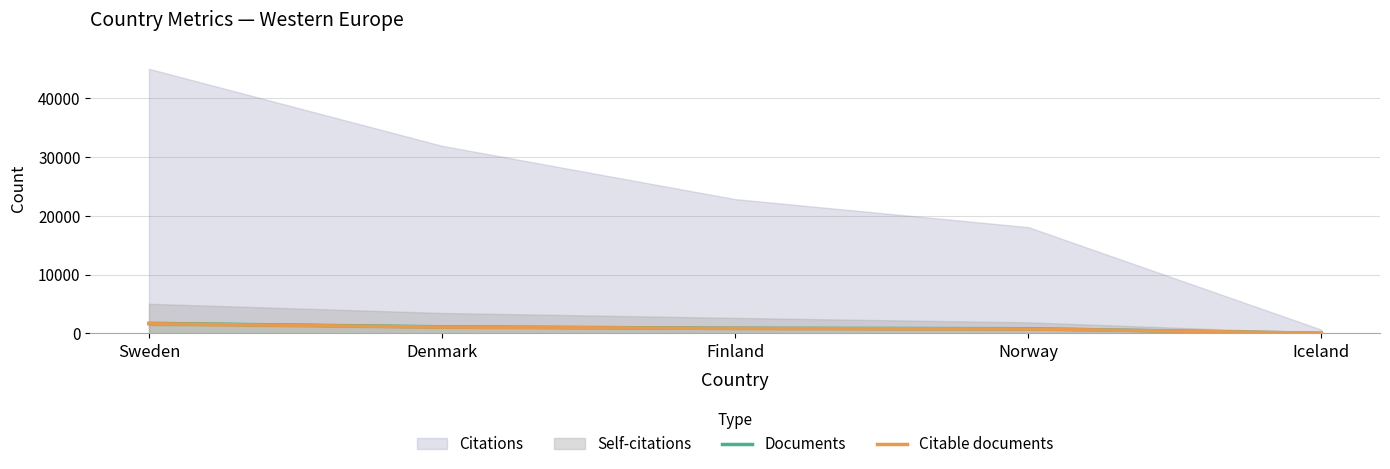

Is the value of Documents at Iceland greater than the value of Citable documents at Sweden?

No